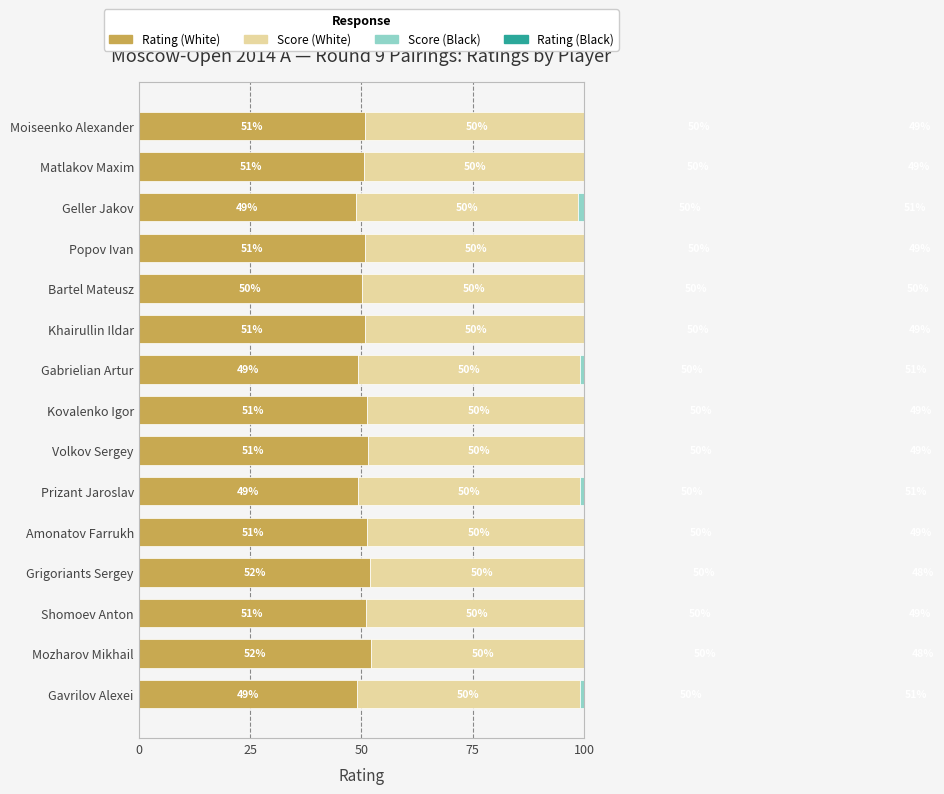

Is it true that Rating (Black) equals 48.0 at Grigoriants Sergey?

True